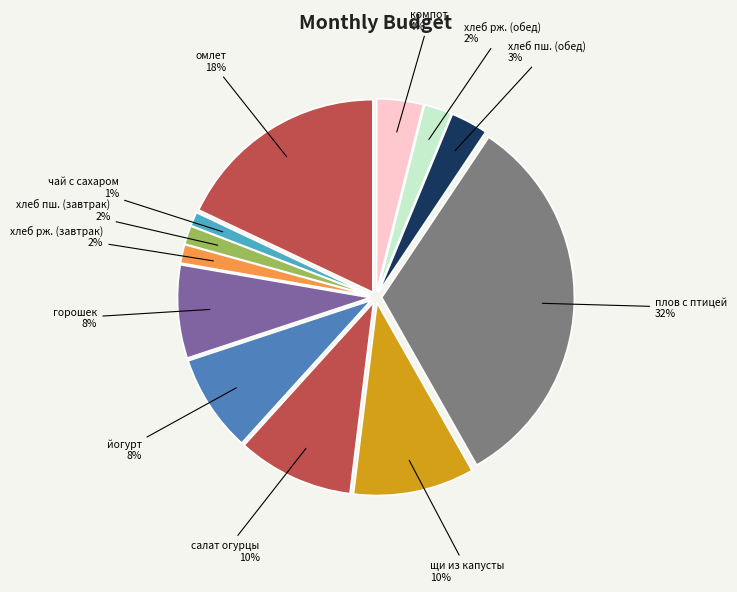

Which has a higher value, йогурт or хлеб пш. (обед)?

йогурт